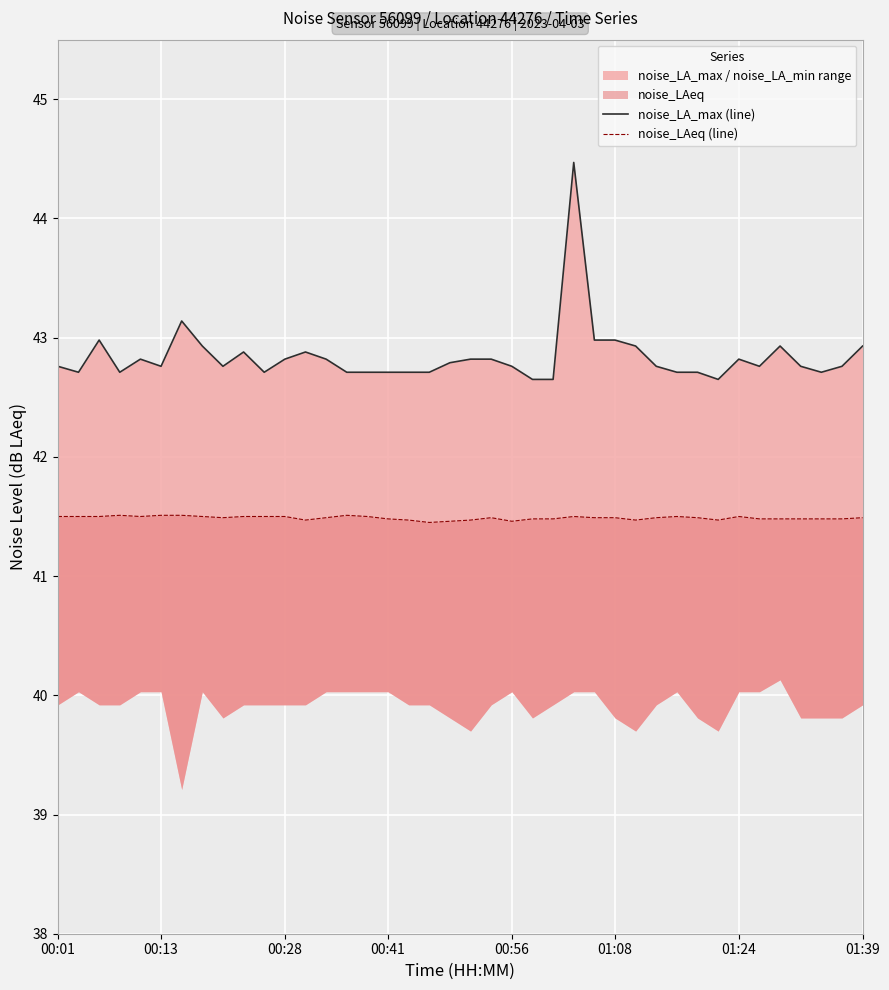

At 01:24, list the series in order from smallest to largest.

noise_LAeq (line), noise_LA_max (line)